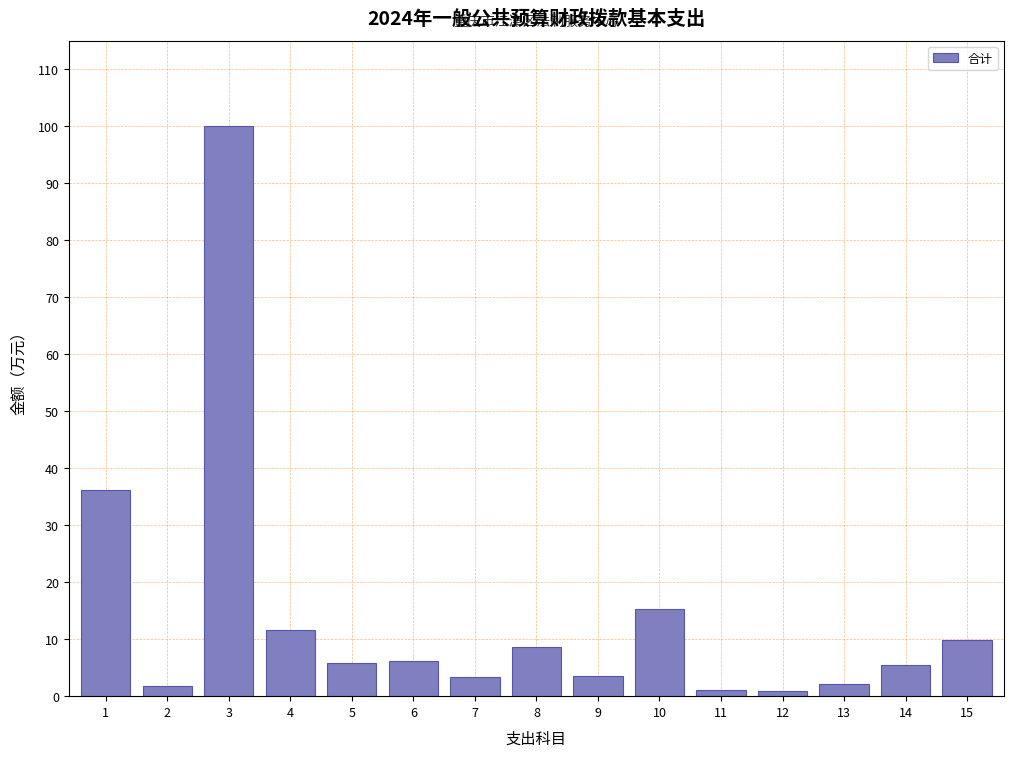

Which label corresponds to the largest value in the chart?

3